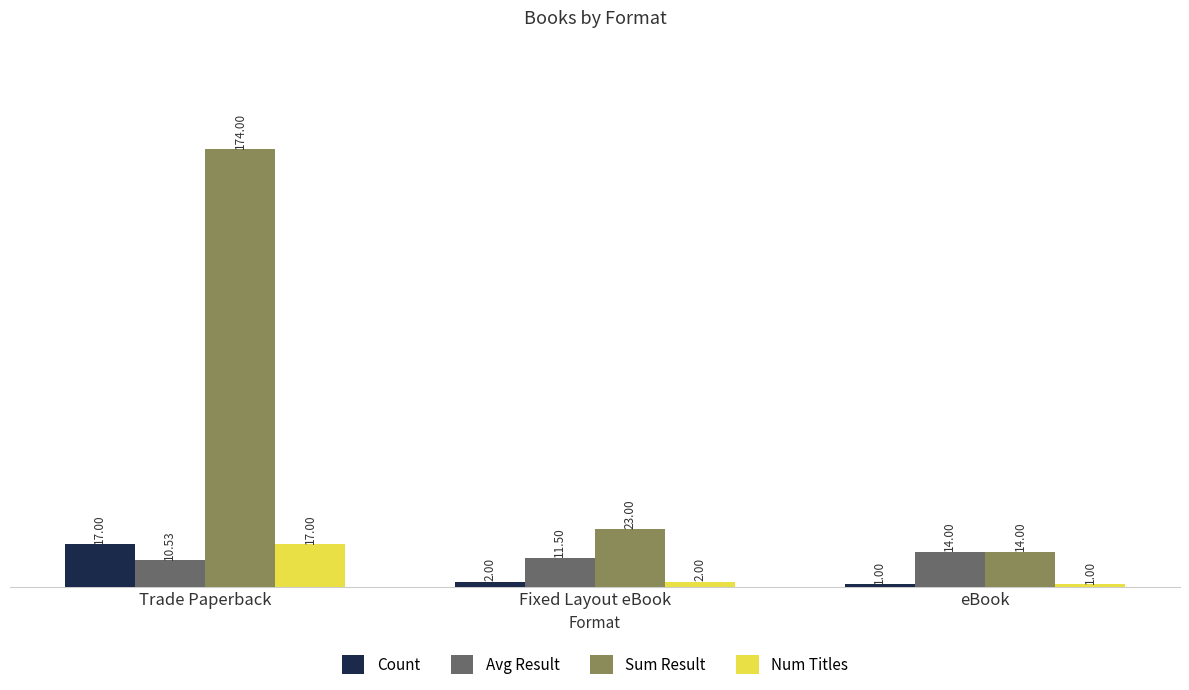

What is the approximate value of Num Titles at Trade Paperback?

17.0